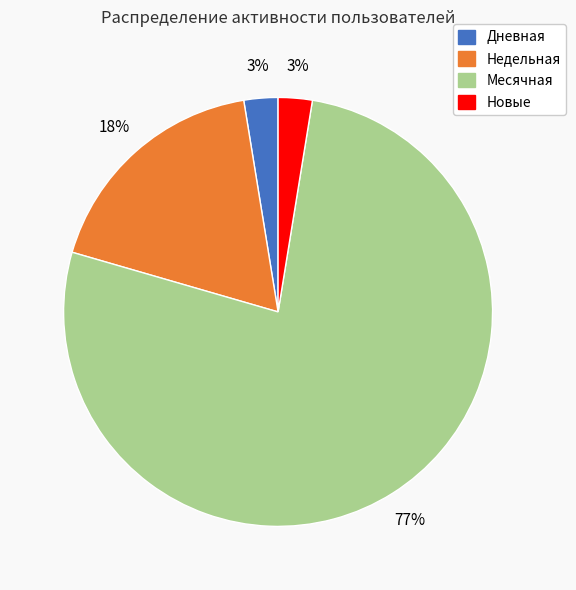

Is the sum of Недельная and Новые greater than half?

No